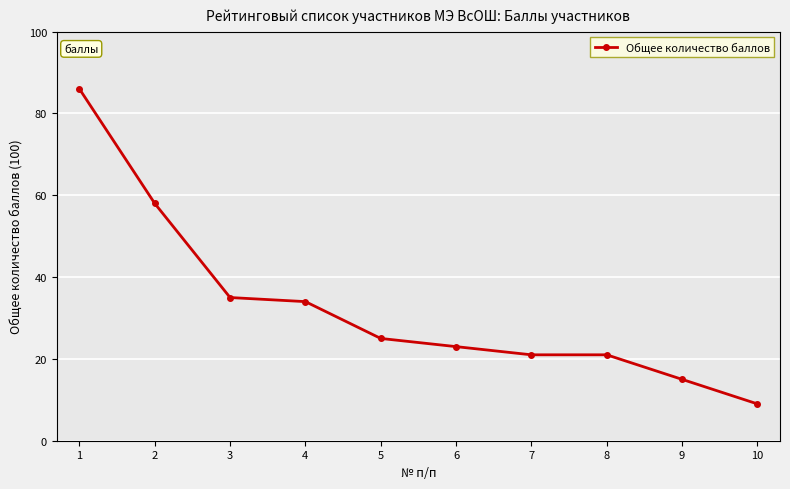

Where does the data first go above 25?

1